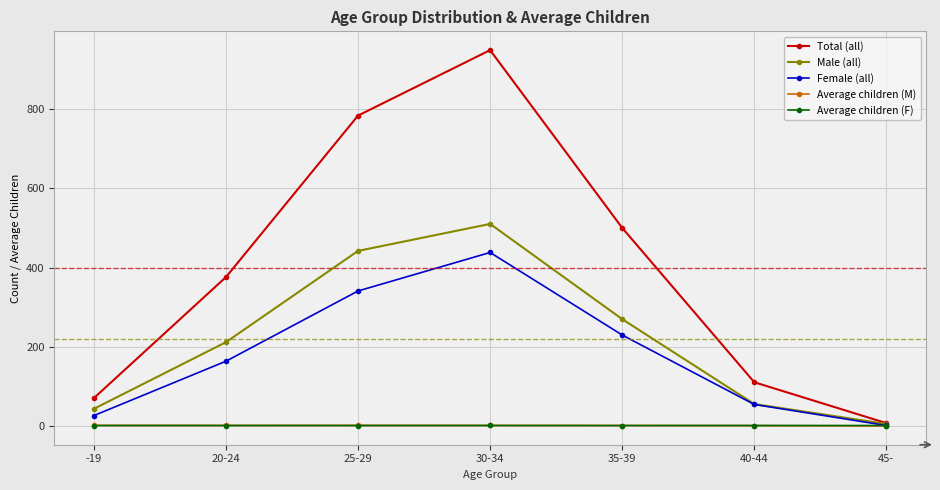

What is the difference between the second highest and second lowest values in the Average children (M) series?

0.4